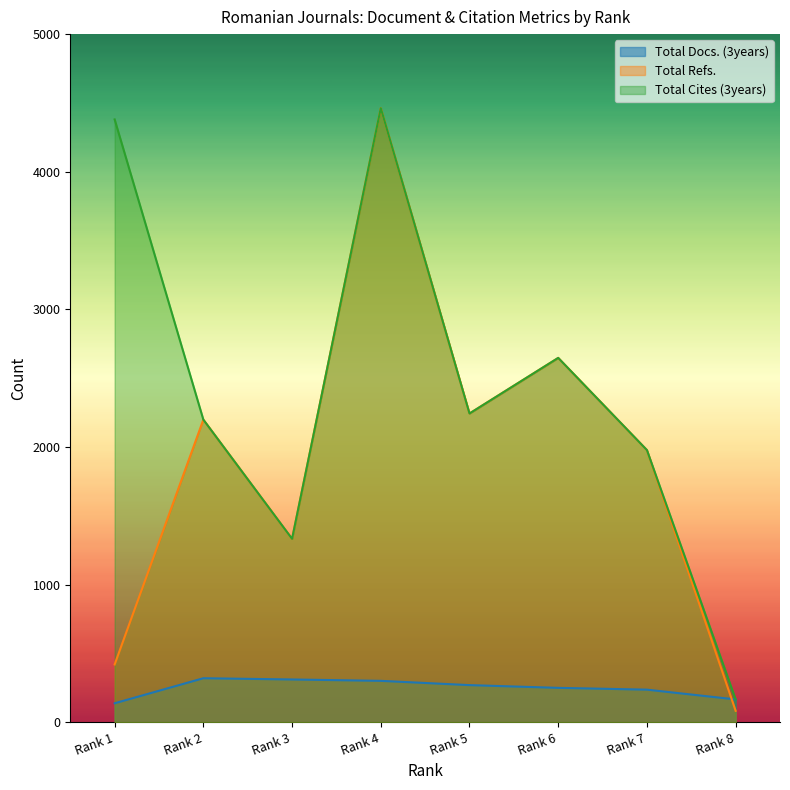

True or false: Total Cites (3years) has a value of 246 at Rank 8.

False